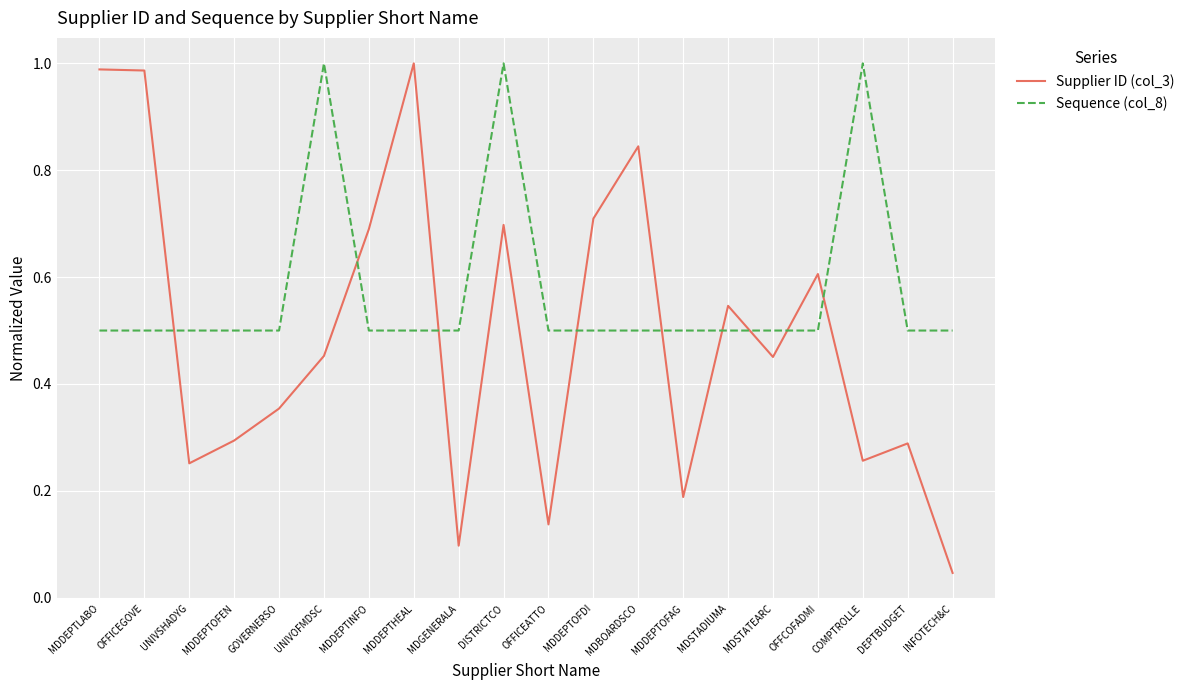

Which series has the largest total across all categories?

Sequence (col_8)